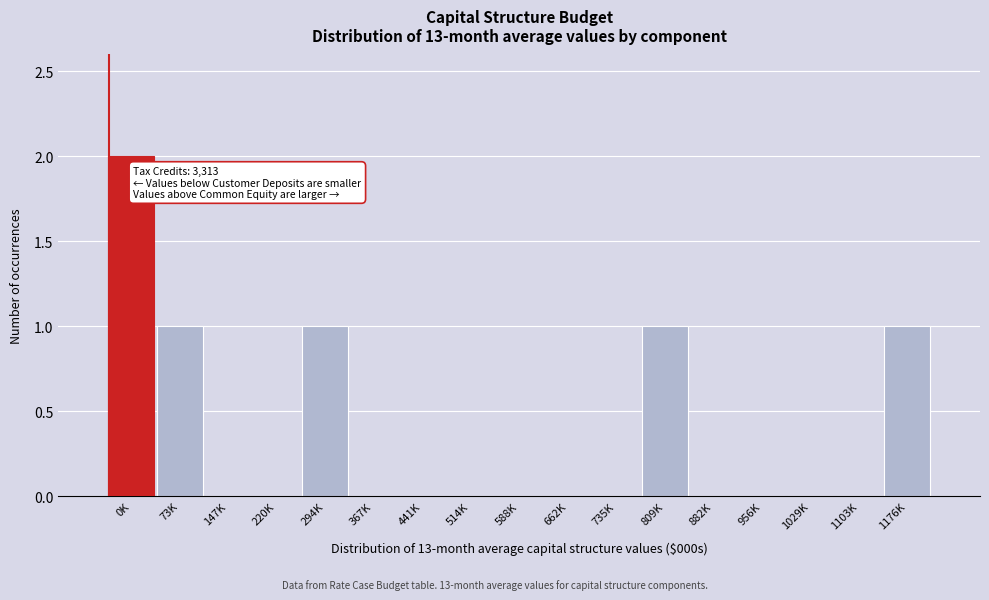

Reading left to right, transcribe all the data shown in this chart.

0K=2	73K=1	147K=0	220K=0	294K=1	367K=0	441K=0	514K=0	588K=0	662K=0	735K=0	809K=1	882K=0	956K=0	1029K=0	1103K=0	1176K=1